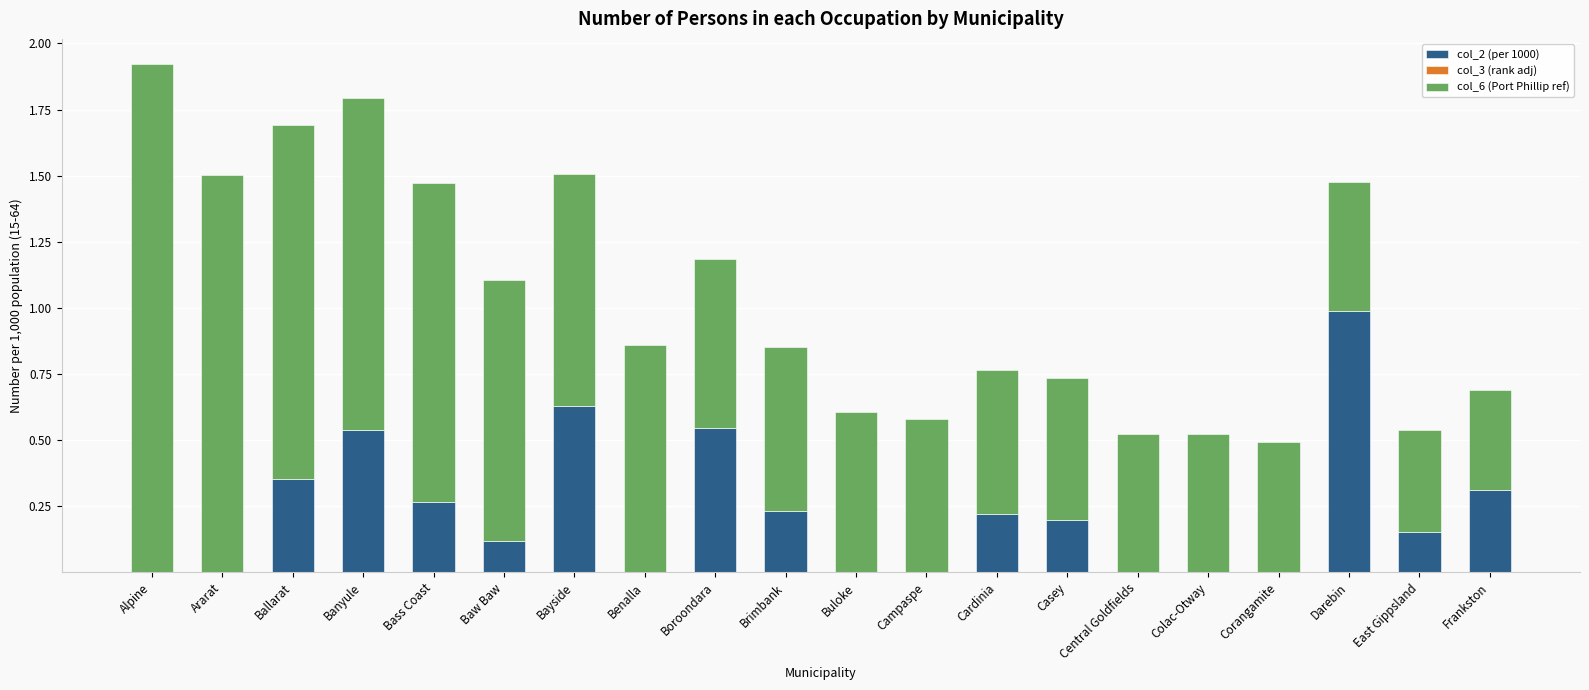

What is the maximum value for col_2 (per 1000)?

1.0